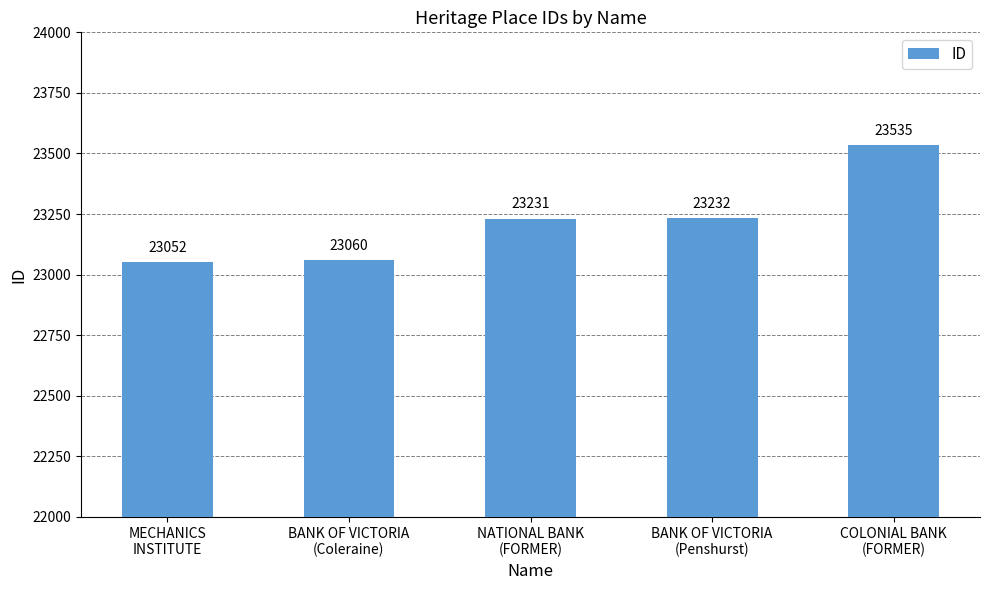

What is the change in value from BANK OF VICTORIA
(Coleraine) to BANK OF VICTORIA
(Penshurst)?

+172